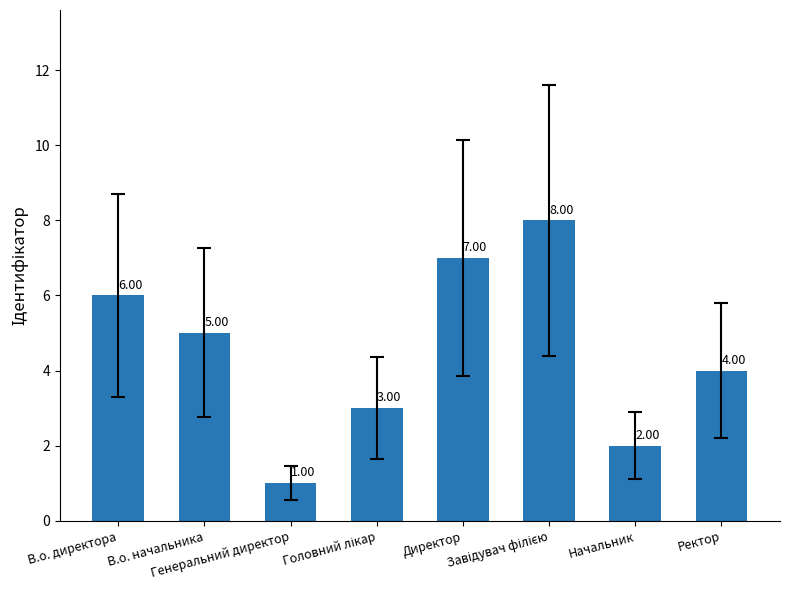

What is the sum of all values?

36